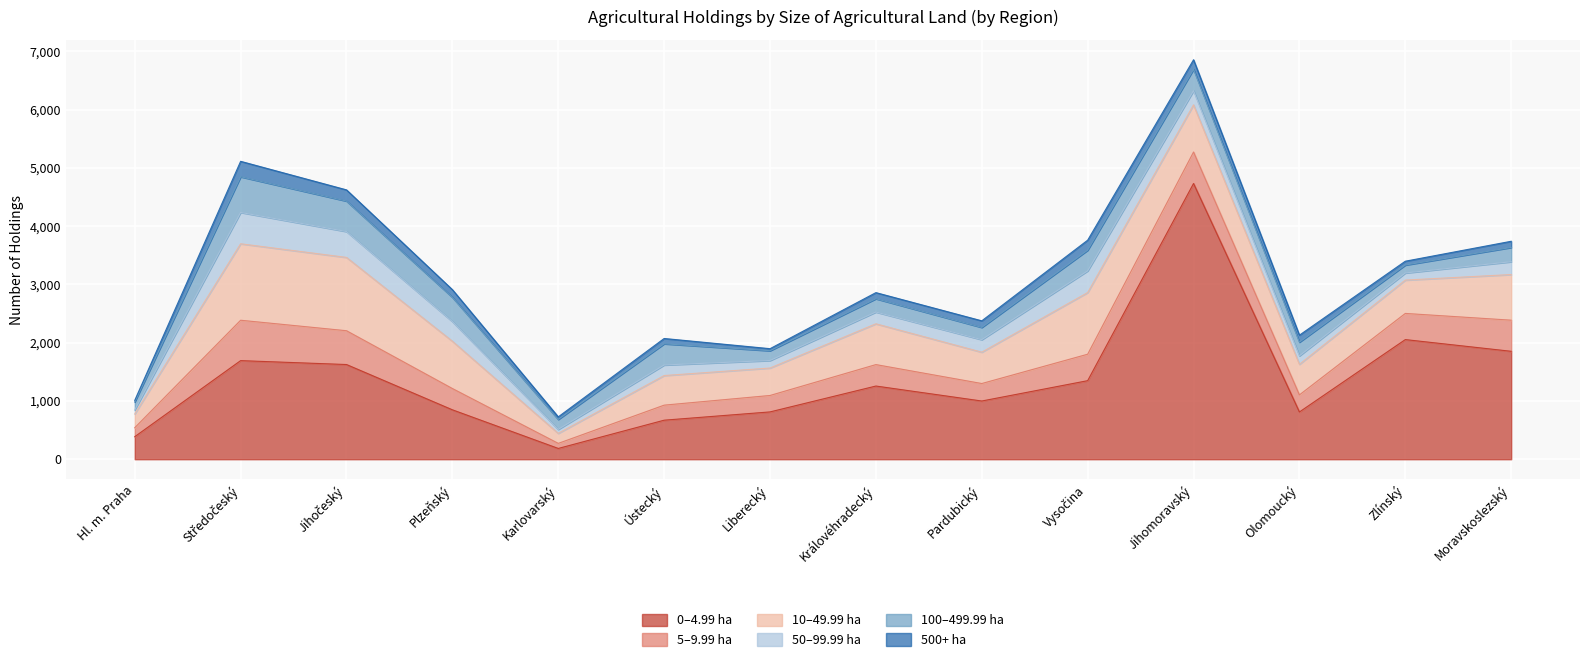

The 0–4.99 ha series shows 1256 at Královéhradecký. True or false?

True